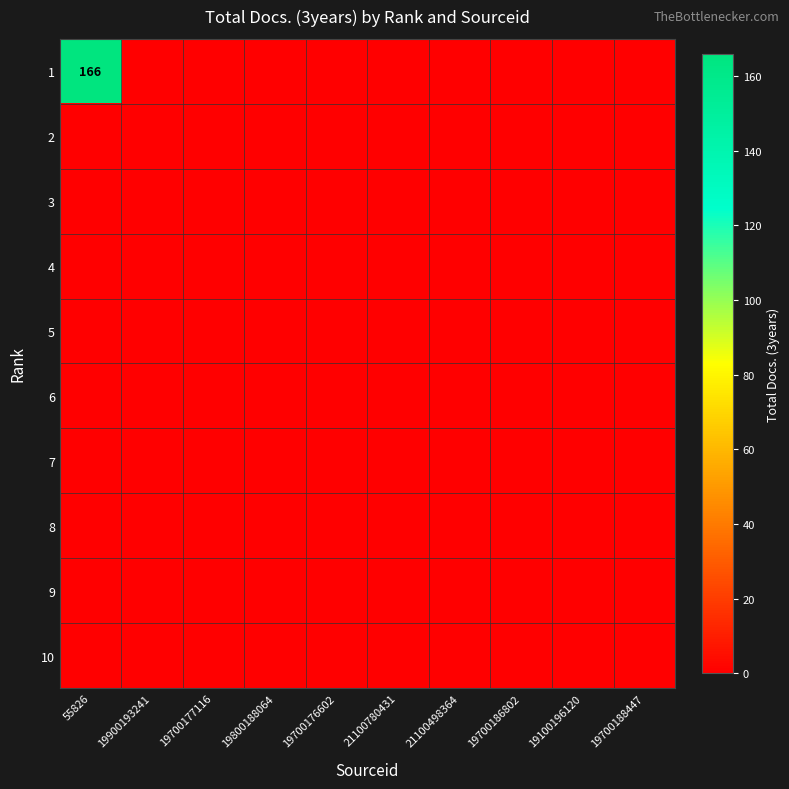

At which label does 7 reach its peak?

55826